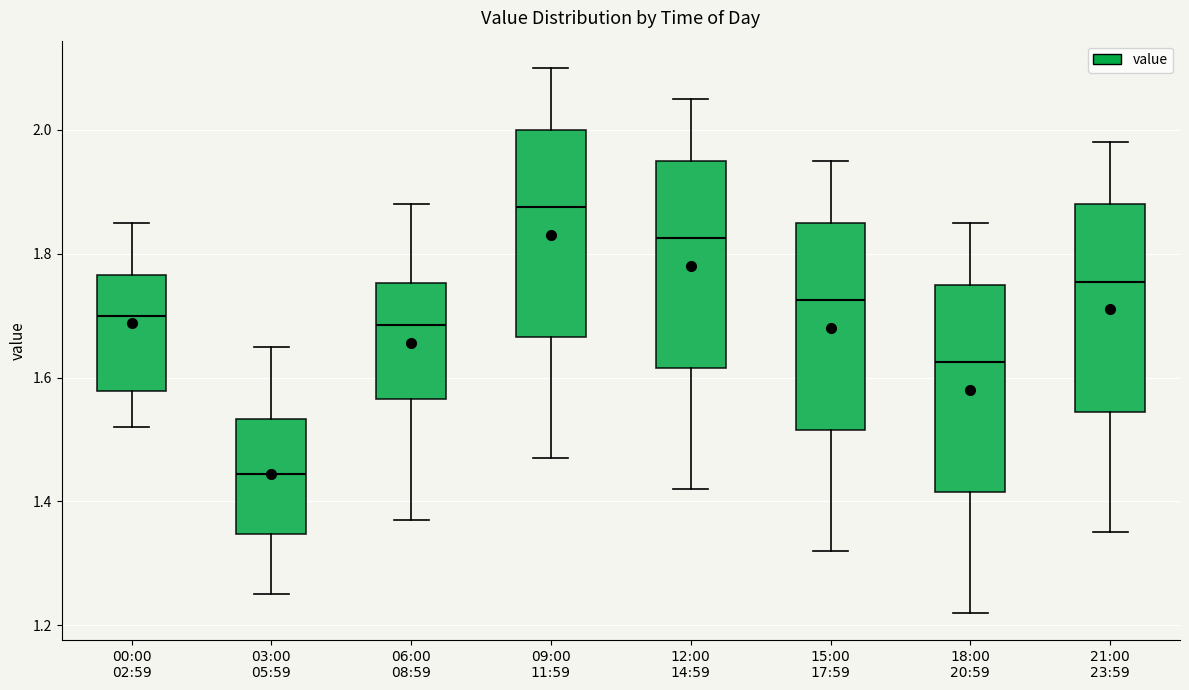

Reading left to right, transcribe this box plot: for each box, give where its median line is, the range the box spans, and where its two whiskers end, as read against the y-axis. The values are not printed on the chart, so give them approximately, as read against the axis.

00:00 02:59: median 1.70, box 1.58 to 1.76, whiskers 1.52 to 1.86
03:00 05:59: median 1.44, box 1.34 to 1.54, whiskers 1.26 to 1.66
06:00 08:59: median 1.68, box 1.56 to 1.76, whiskers 1.38 to 1.88
09:00 11:59: median 1.88, box 1.66 to 2.00, whiskers 1.48 to 2.10
12:00 14:59: median 1.82, box 1.62 to 1.96, whiskers 1.42 to 2.06
15:00 17:59: median 1.72, box 1.52 to 1.86, whiskers 1.32 to 1.96
18:00 20:59: median 1.62, box 1.42 to 1.76, whiskers 1.22 to 1.86
21:00 23:59: median 1.76, box 1.54 to 1.88, whiskers 1.36 to 1.98